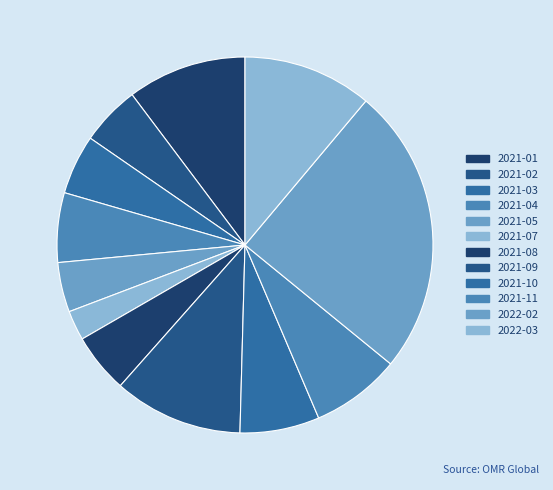

Is it true that 2021-02 is 5% of the pie?

True